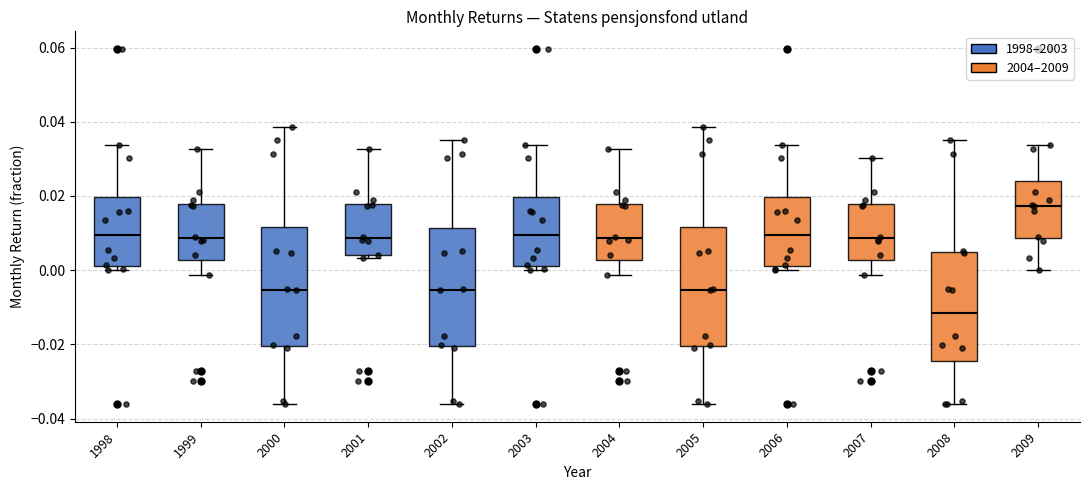

Where is the upper edge of the box at x = 2000 on the y-axis? The values are not printed on the chart, so give them approximately, as read against the axis.

0.012